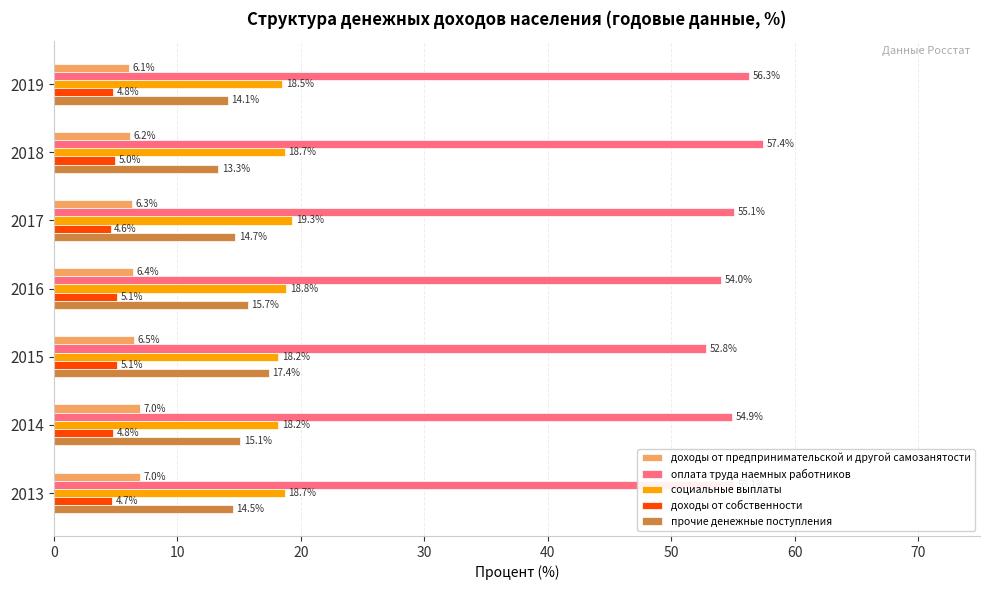

Between 2013 and 2019, which series saw the biggest shift?

оплата труда наемных работников